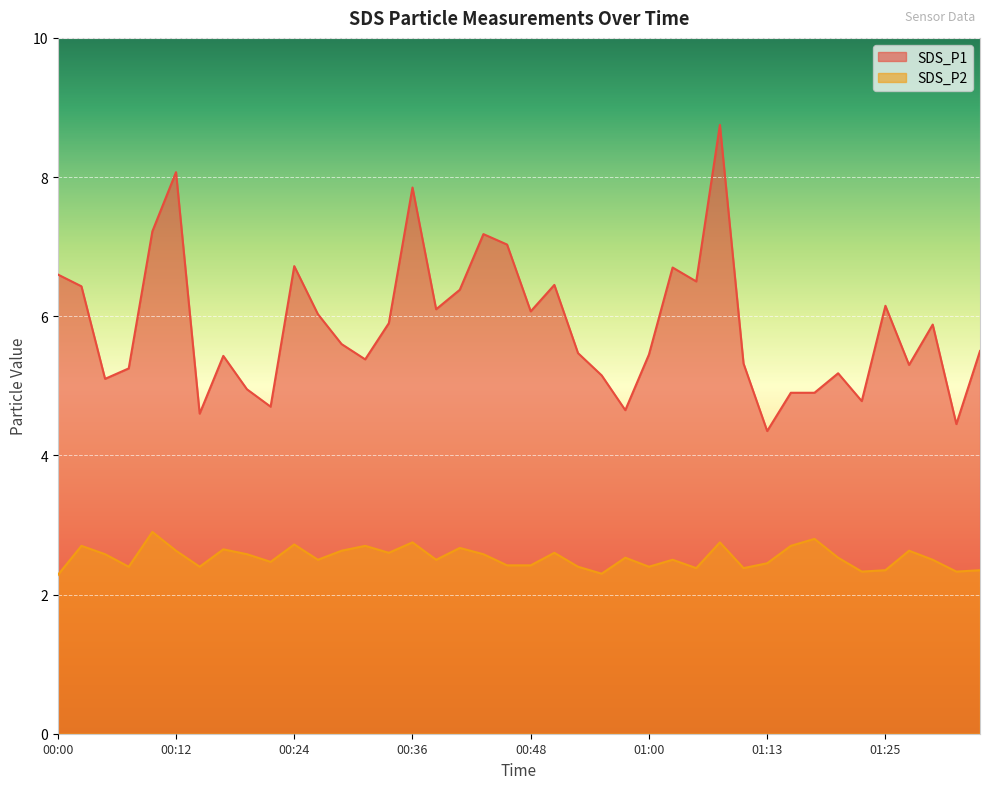

Which label corresponds to the smallest value in the chart?

00:00